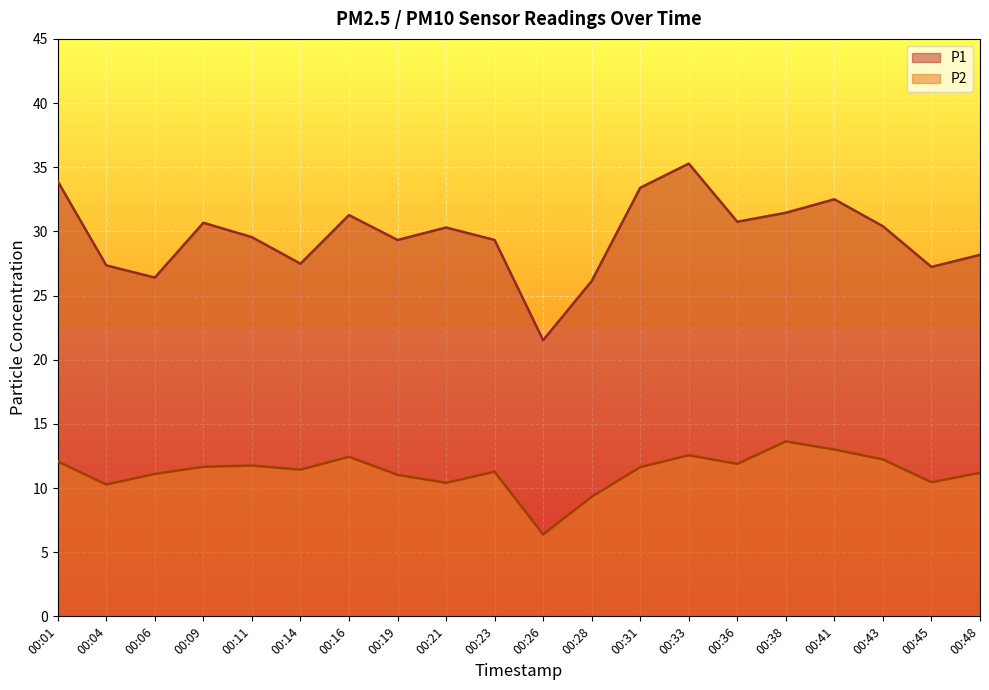

Between 00:01 and 00:16, which is larger?

00:01